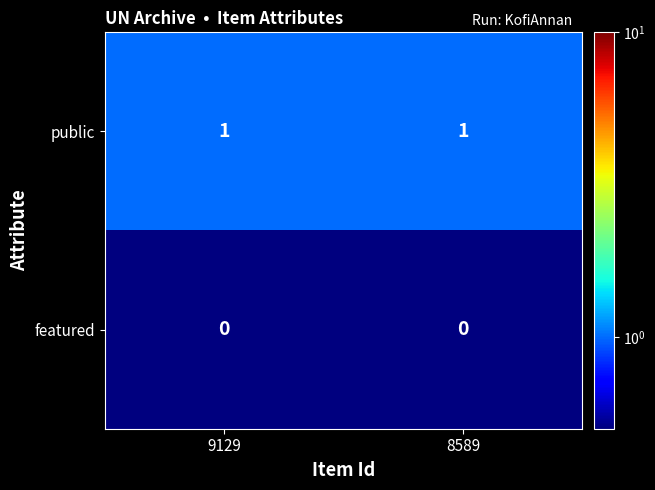

Reading left to right, list all the values displayed in this chart.

public: 1	1
featured: 0	0